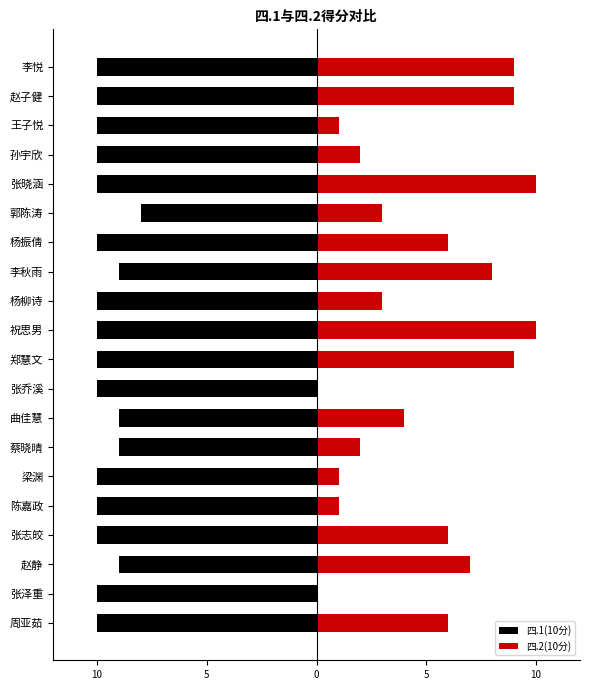

Is it true that 四.1(10分) equals -13 at 曲佳慧?

False